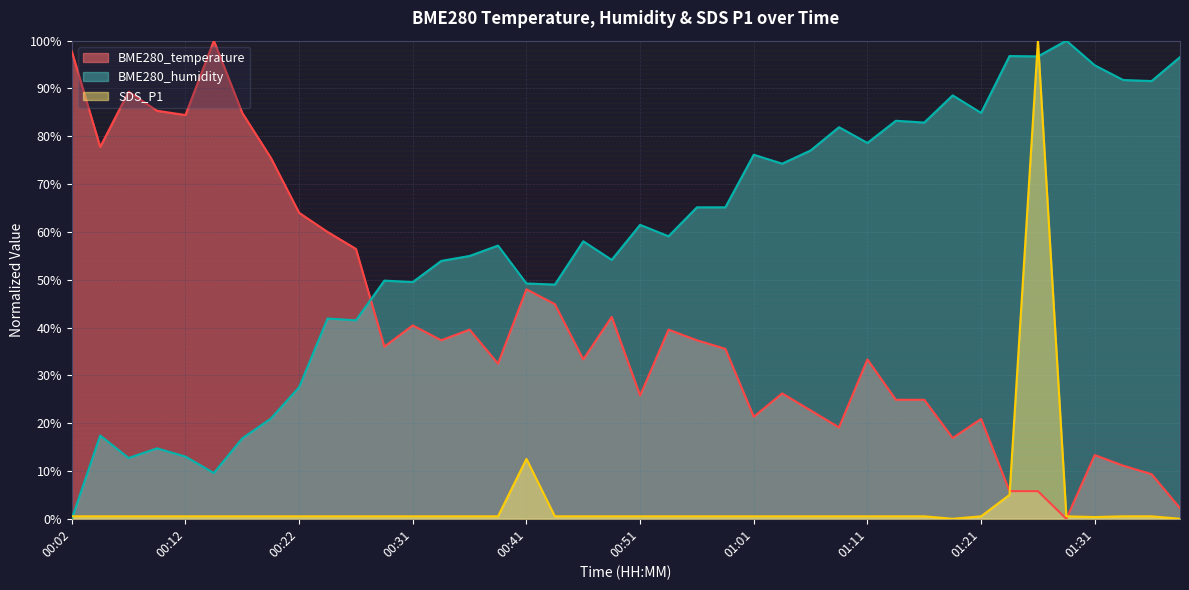

How many interior local valleys does the BME280_humidity series have?

13